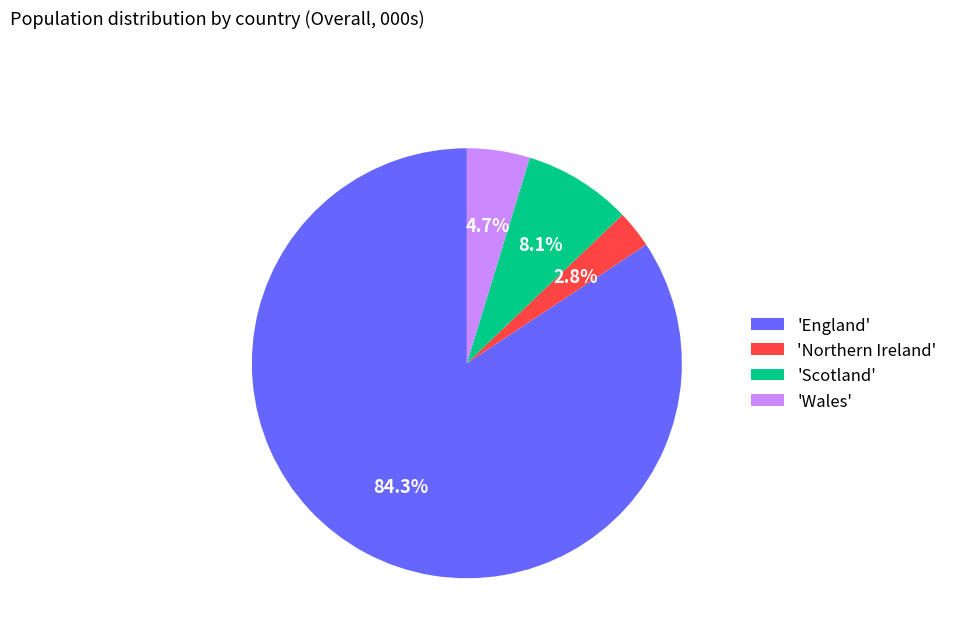

To the nearest percent, what is the average slice percentage?

25%